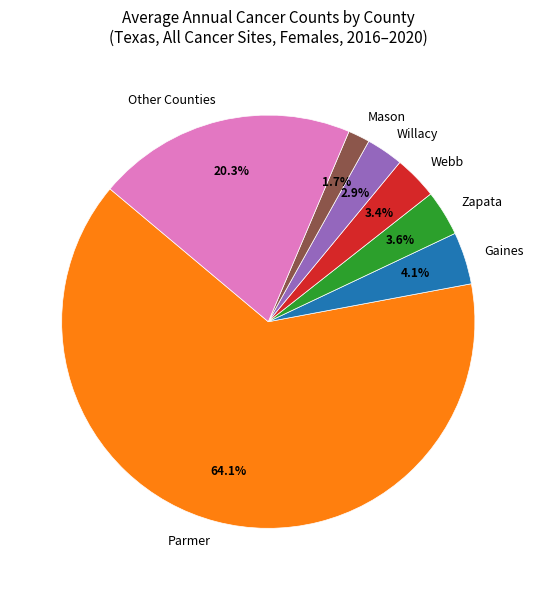

Which category has the biggest portion of the pie?

Parmer